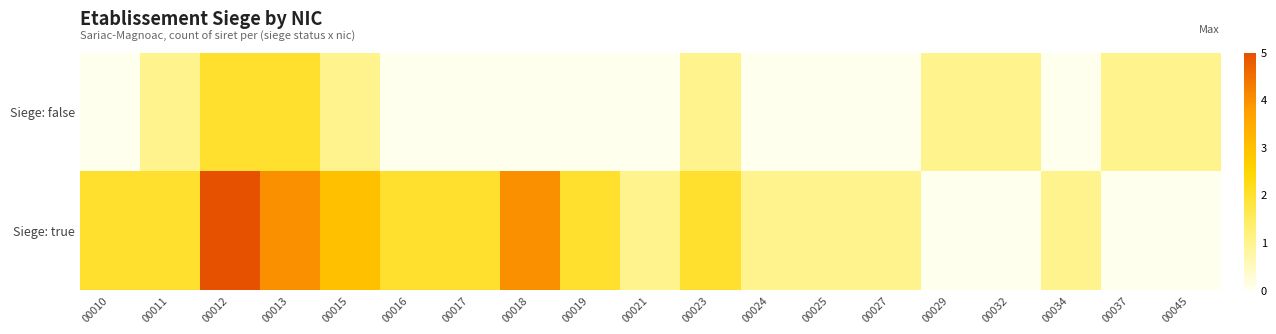

Reading right to left, what are all the values shown in this chart?

Siege: true: 00045=0	00037=0	00034=1	00032=0	00029=0	00027=1	00025=1	00024=1	00023=2	00021=1	00019=2	00018=4	00017=2	00016=2	00015=3	00013=4	00012=5	00011=2	00010=2
Siege: false: 00045=1	00037=1	00034=0	00032=1	00029=1	00027=0	00025=0	00024=0	00023=1	00021=0	00019=0	00018=0	00017=0	00016=0	00015=1	00013=2	00012=2	00011=1	00010=0